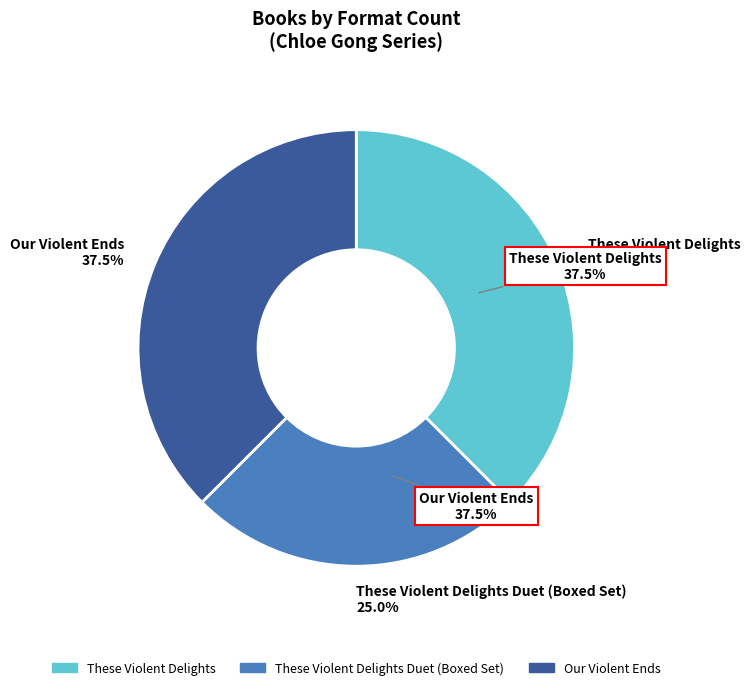

To the nearest percent, what is the average slice percentage?

33%